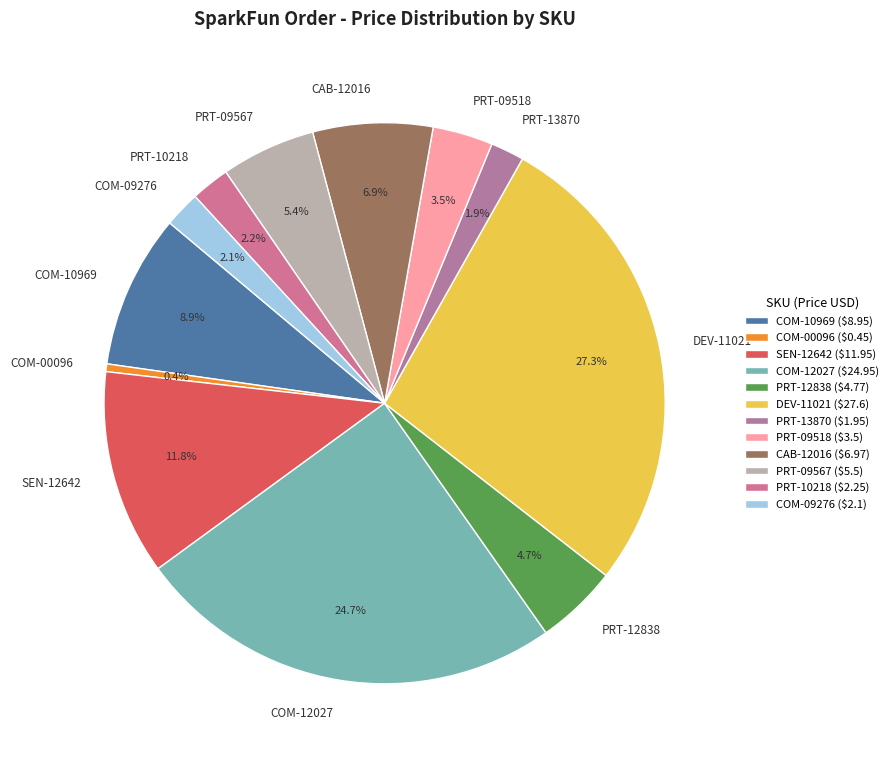

What is the ratio of the value at PRT-12838 to the value at CAB-12016?

0.7